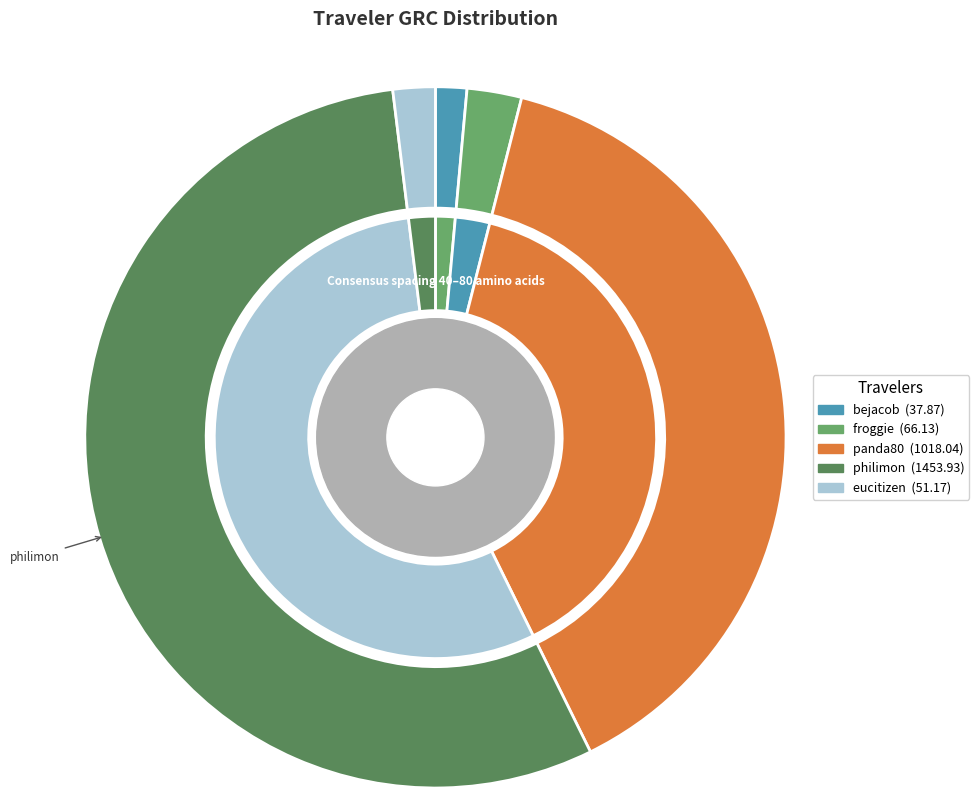

Rank the categories by value from lowest to highest.

bejacob, eucitizen, froggie, panda80, philimon